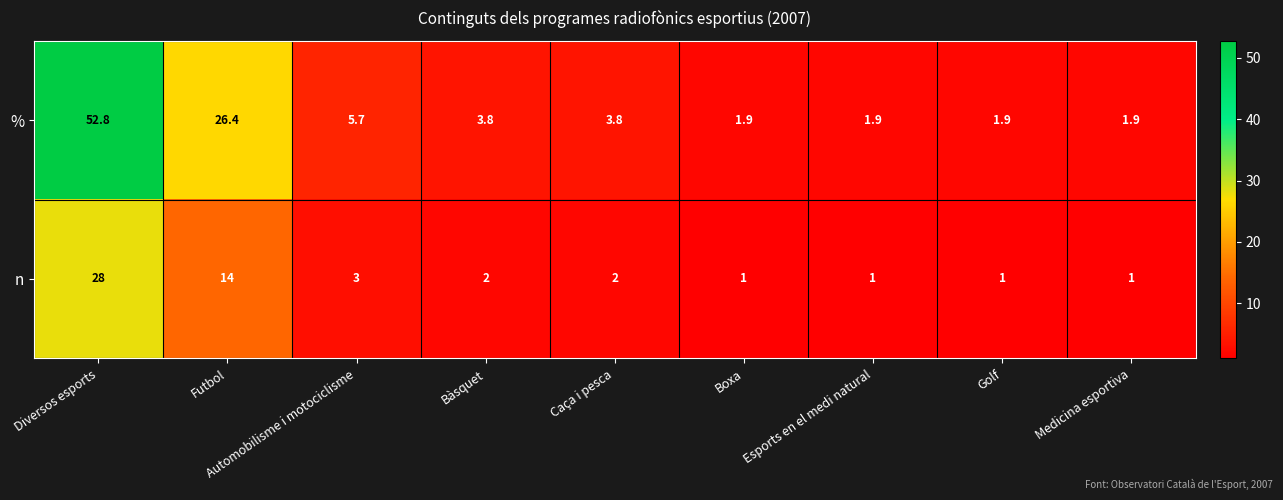

Which label corresponds to the largest value in the chart?

Diversos esports